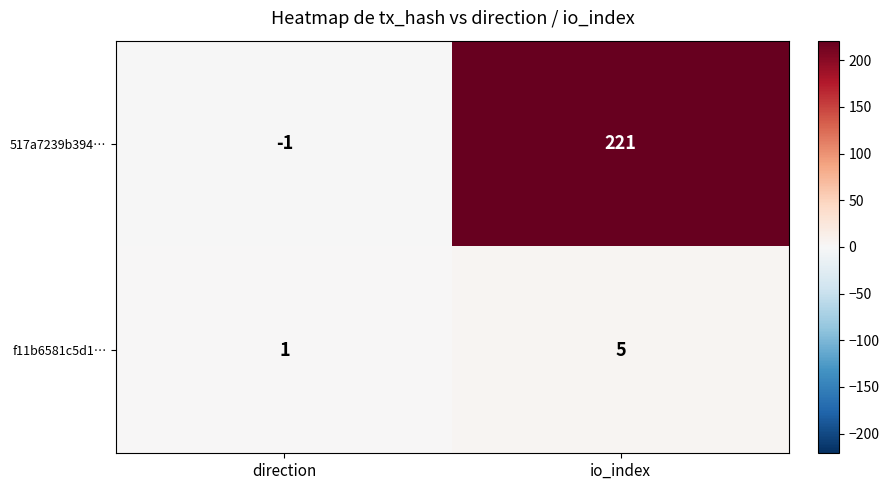

What is the difference between the 517a7239b394… values at io_index and direction?

222